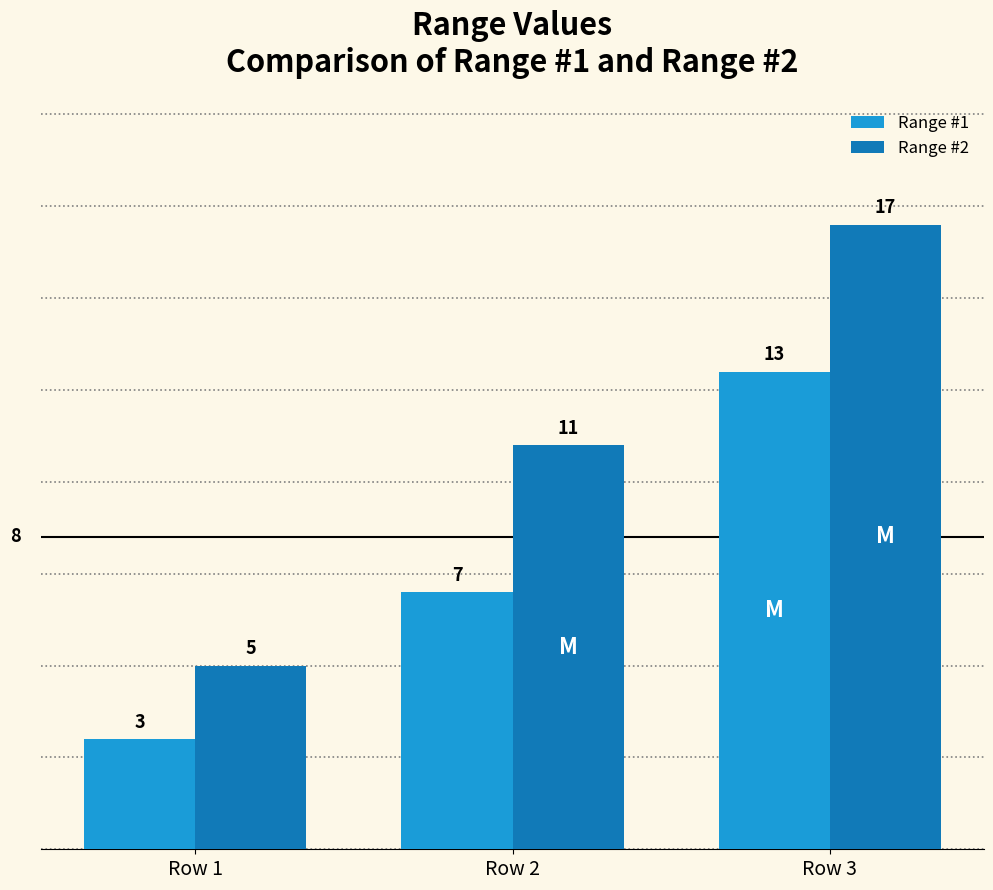

Reading right to left, what are all the values shown in this chart?

Range #1: 13	7	3
Range #2: 17	11	5